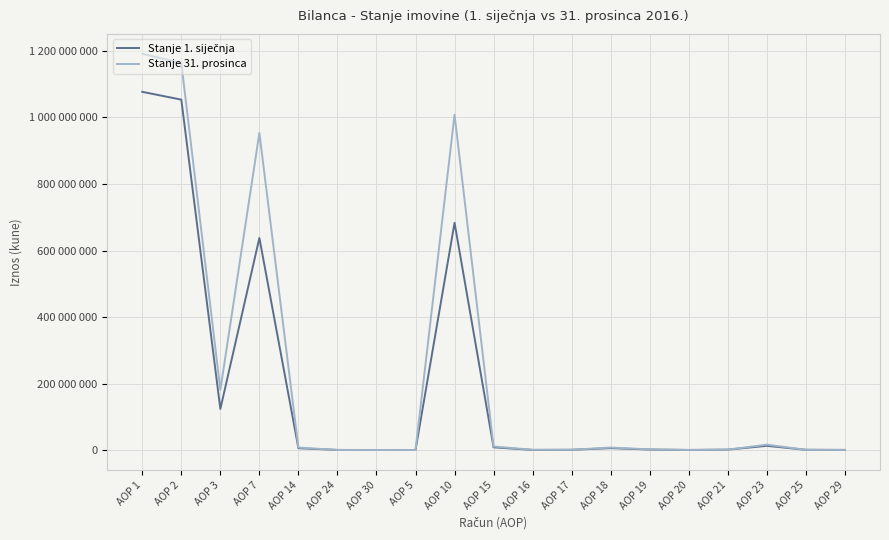

Is it true that Stanje 1. siječnja equals 1053705784 at AOP 2?

True